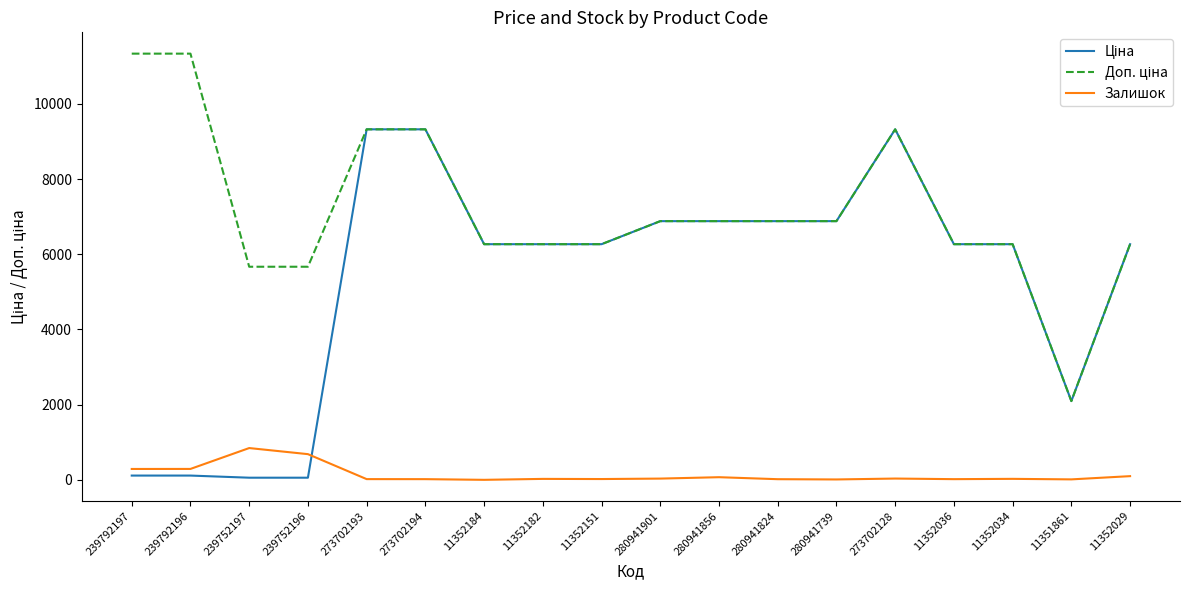

What is the spread (max minus min) of values at 11352184?

6266.7